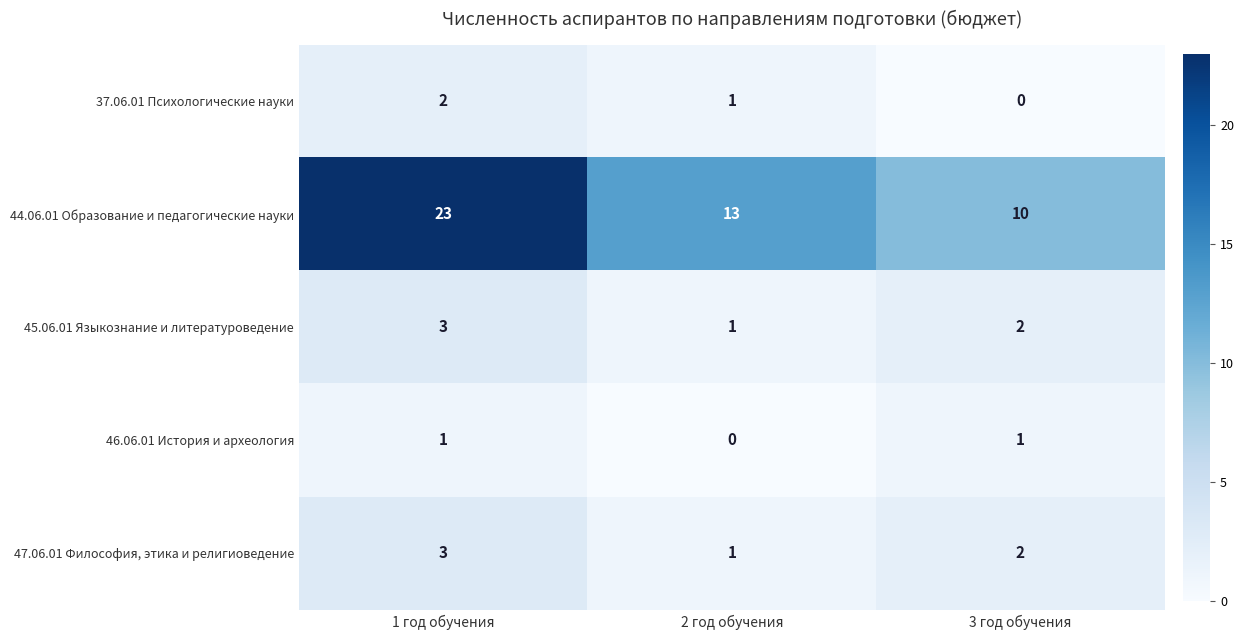

The value of 44.06.01 Образование и педагогические науки at 3 год обучения is 16. True or false?

False